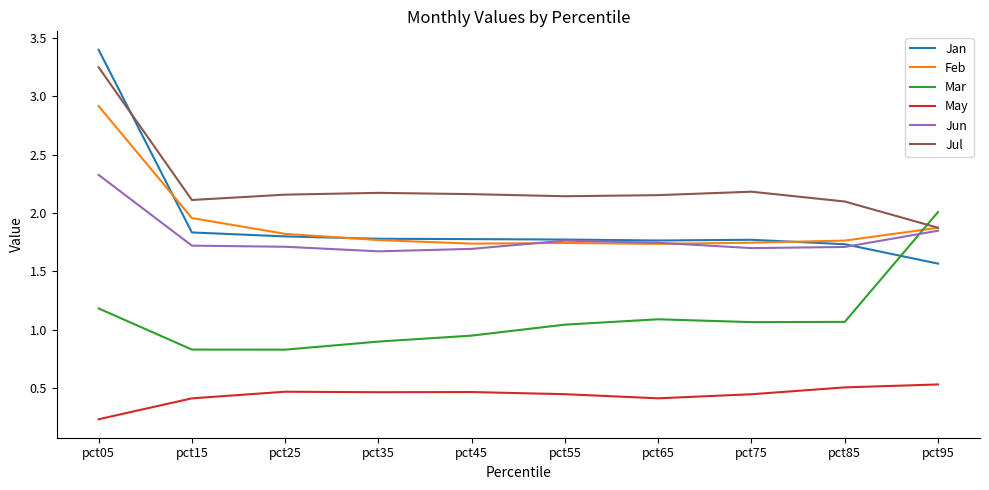

The Jan series shows 1.8 at pct45. True or false?

True